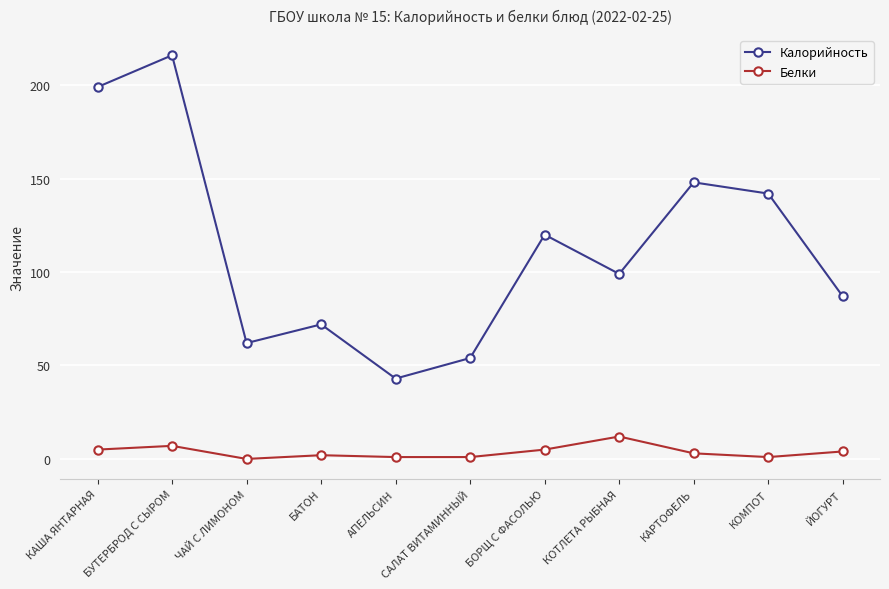

Reading left to right, extract all data points from this chart.

Калорийность: 199	216	62	72	43	54	120	99	148	142	87
Белки: 5	7	0	2	1	1	5	12	3	1	4